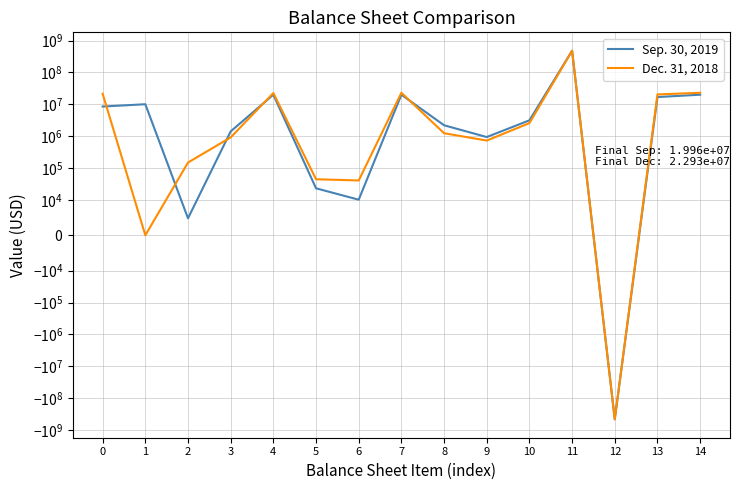

What is the value of the Sep. 30, 2019 point at the 7th from the left?

10119